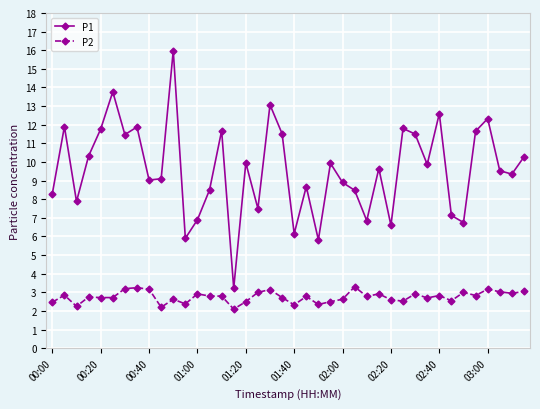

True or false: P1 and P2 intersect in this chart.

False